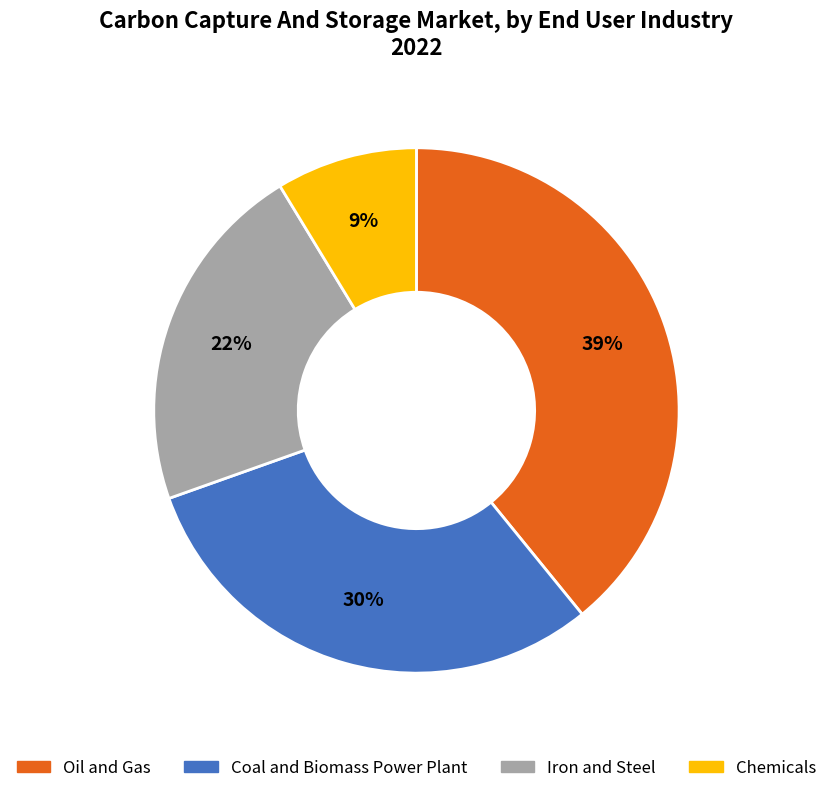

The Iron and Steel slice represents 13% of the pie. True or false?

False